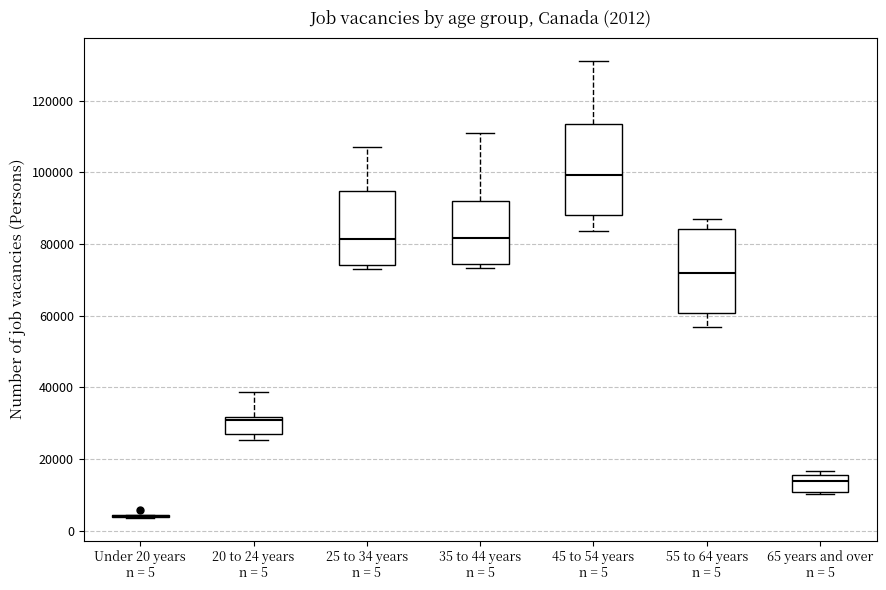

Which box is the tallest, from its lower edge to its upper edge?

45 to 54 years n = 5